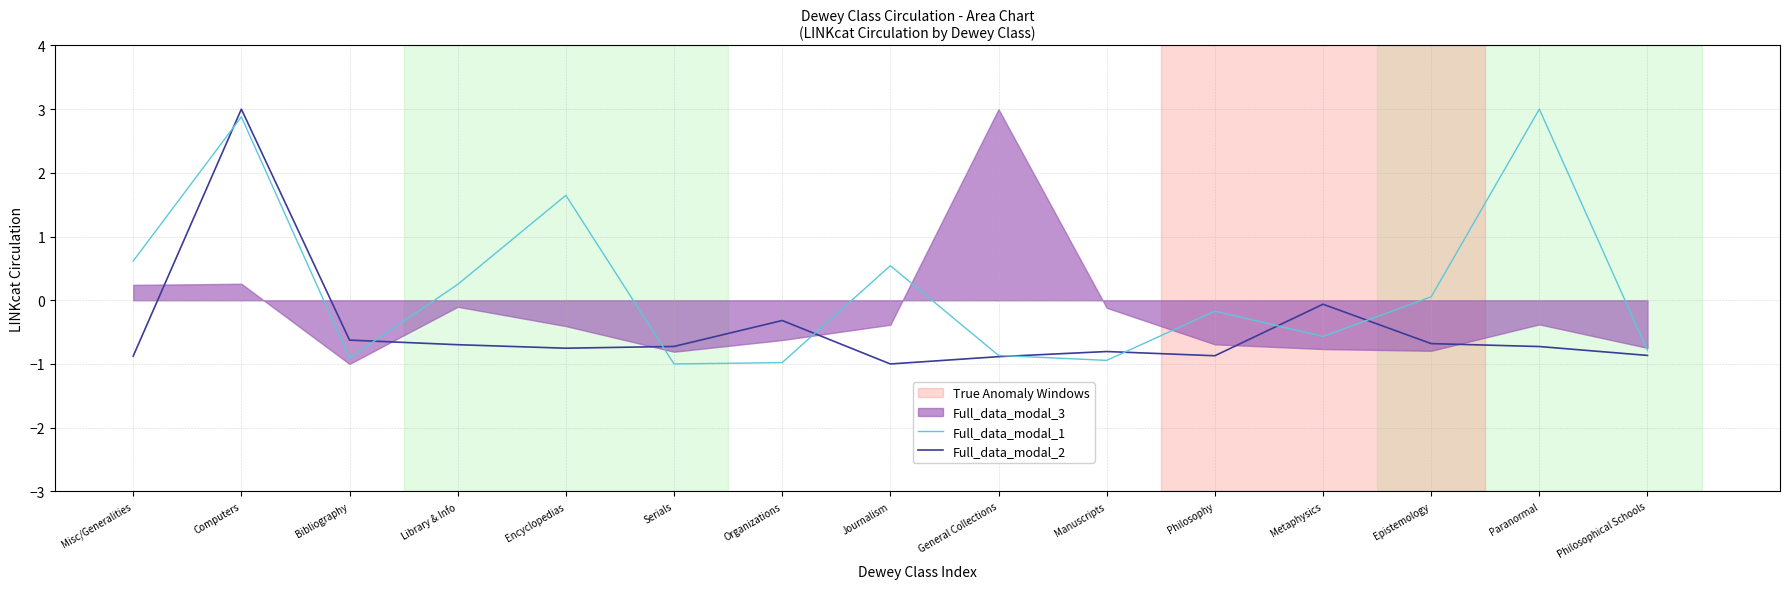

Rank the categories by Full_data_modal_2 value from lowest to highest.

Journalism, General Collections, Misc/Generalities, Philosophy, Philosophical Schools, Manuscripts, Encyclopedias, Paranormal, Serials, Library & Info, Epistemology, Bibliography, Organizations, Metaphysics, Computers